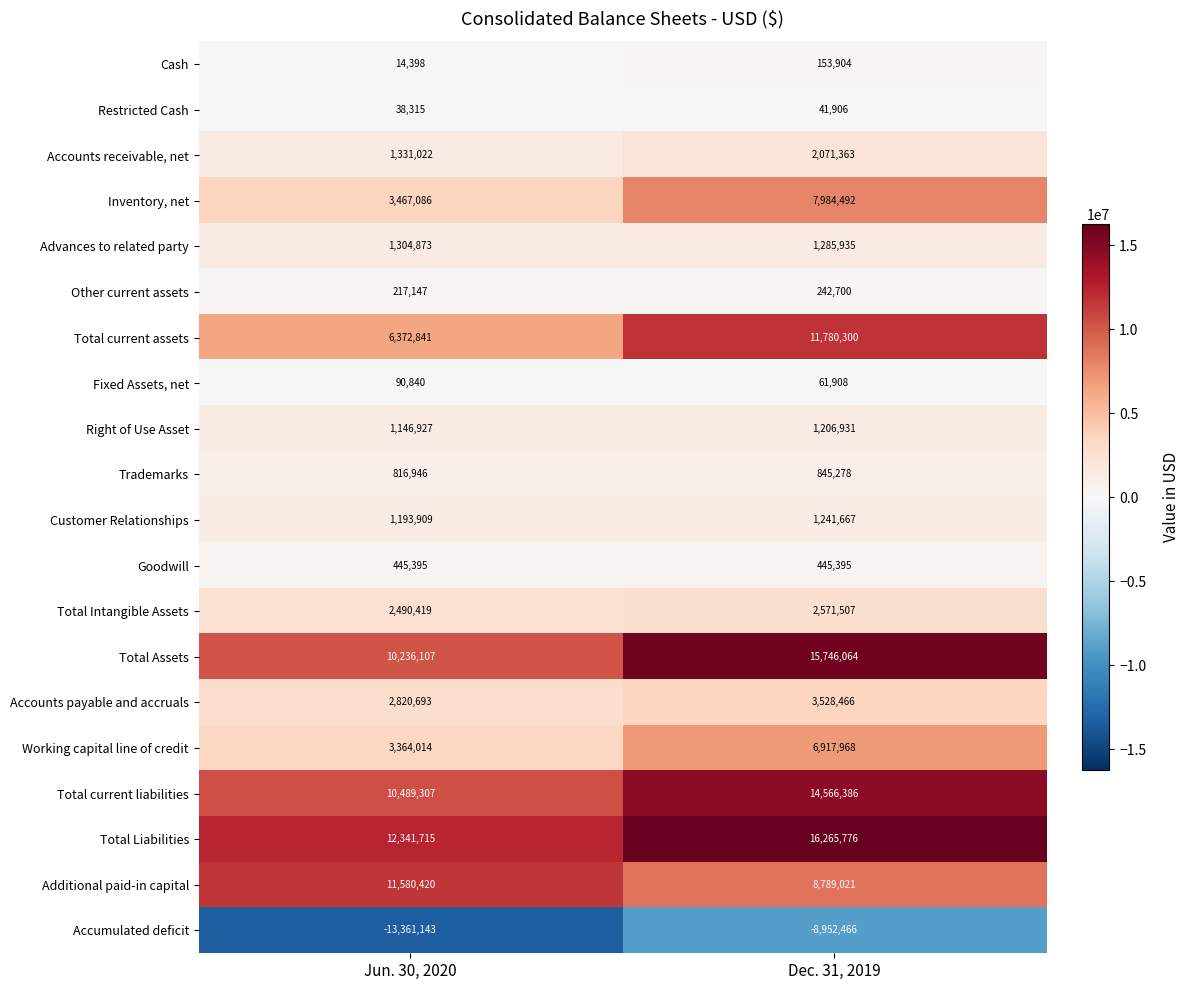

The value of Accounts receivable, net at Jun. 30, 2020 is 908410. True or false?

False